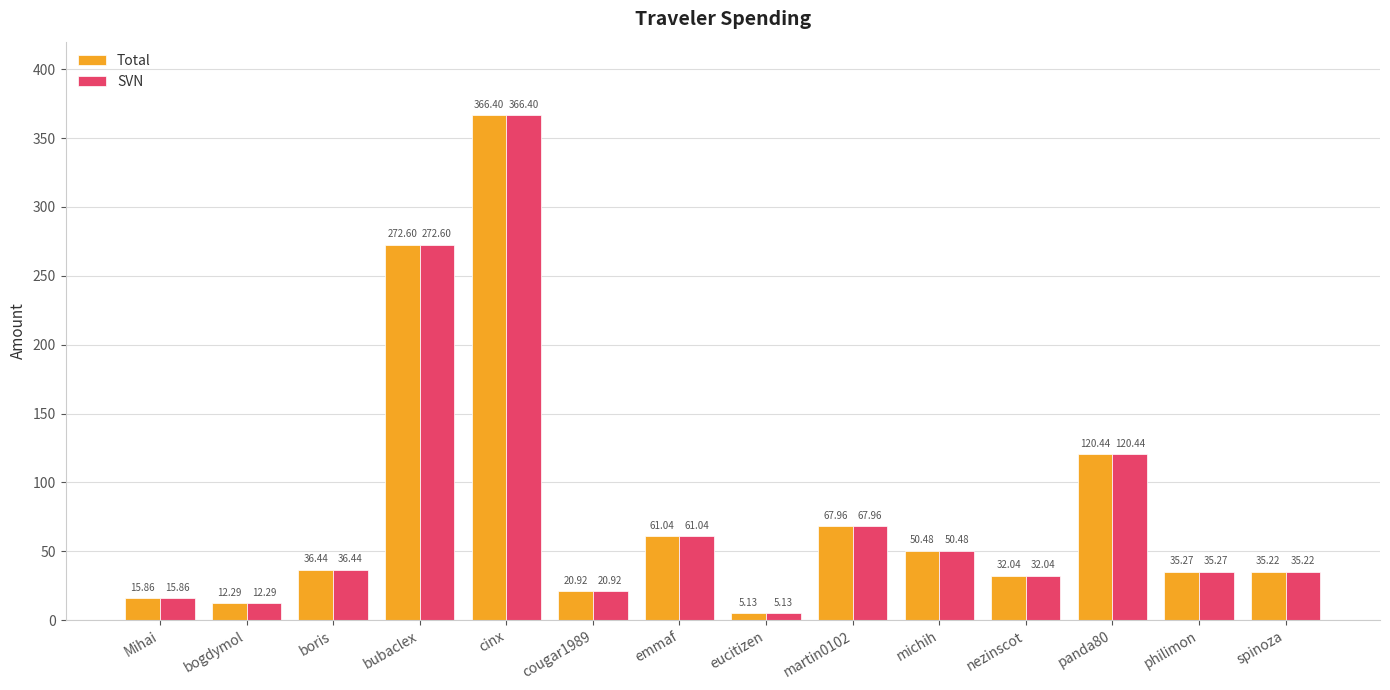

Does the chart contain stacked bars?

No